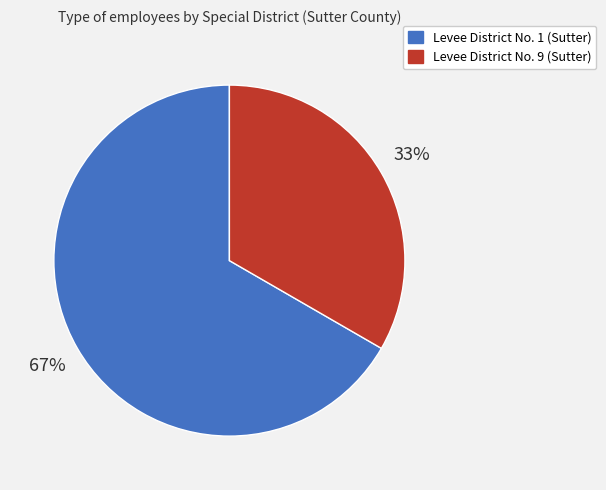

To the nearest percent, what percentage of the pie is Levee District No. 1 (Sutter)?

67%